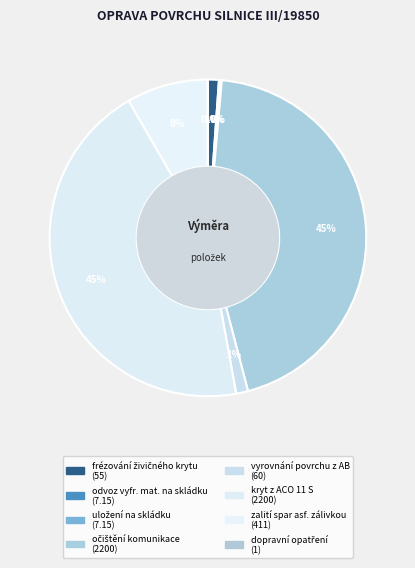

What percentage is the vyrovnání povrchu z AB slice, to the nearest percent?

1%